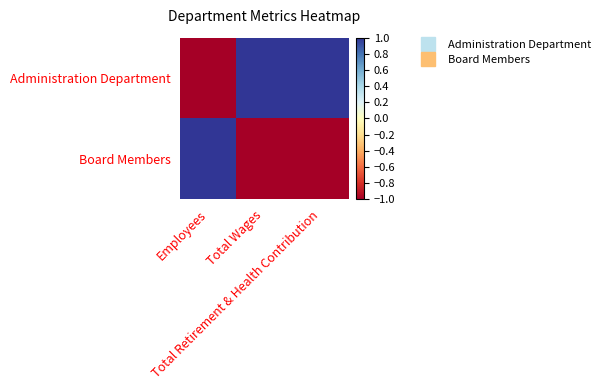

What is the smallest value displayed?

-1